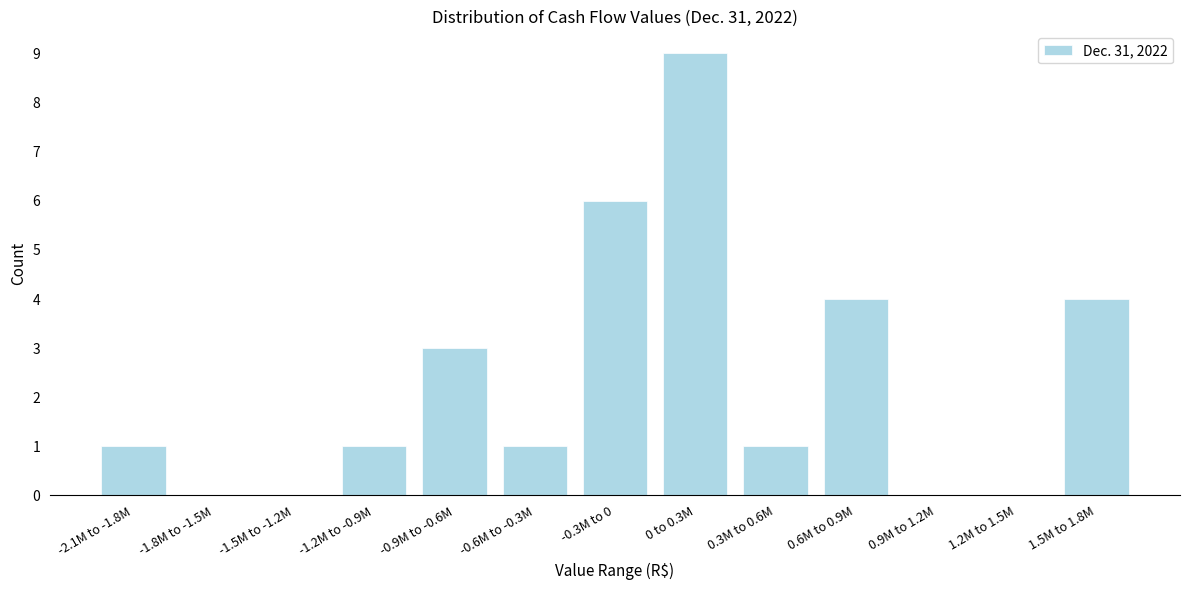

Reading left to right, transcribe all the data shown in this chart.

-2.1M to -1.8M=1	-1.8M to -1.5M=0	-1.5M to -1.2M=0	-1.2M to -0.9M=1	-0.9M to -0.6M=3	-0.6M to -0.3M=1	-0.3M to 0=6	0 to 0.3M=9	0.3M to 0.6M=1	0.6M to 0.9M=4	0.9M to 1.2M=0	1.2M to 1.5M=0	1.5M to 1.8M=4